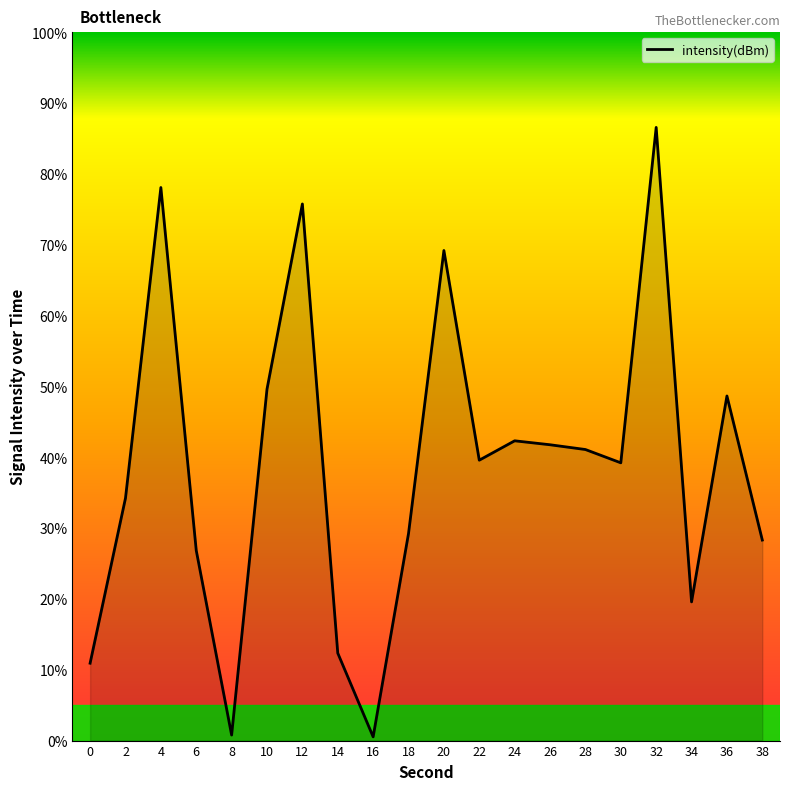

Which has a higher value, 6 or 26?

26